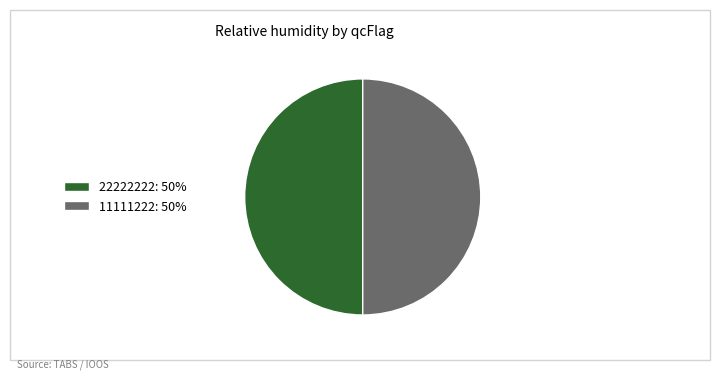

Approximately how many times larger is the value at 22222222: 50% compared to 11111222: 50%?

1.0